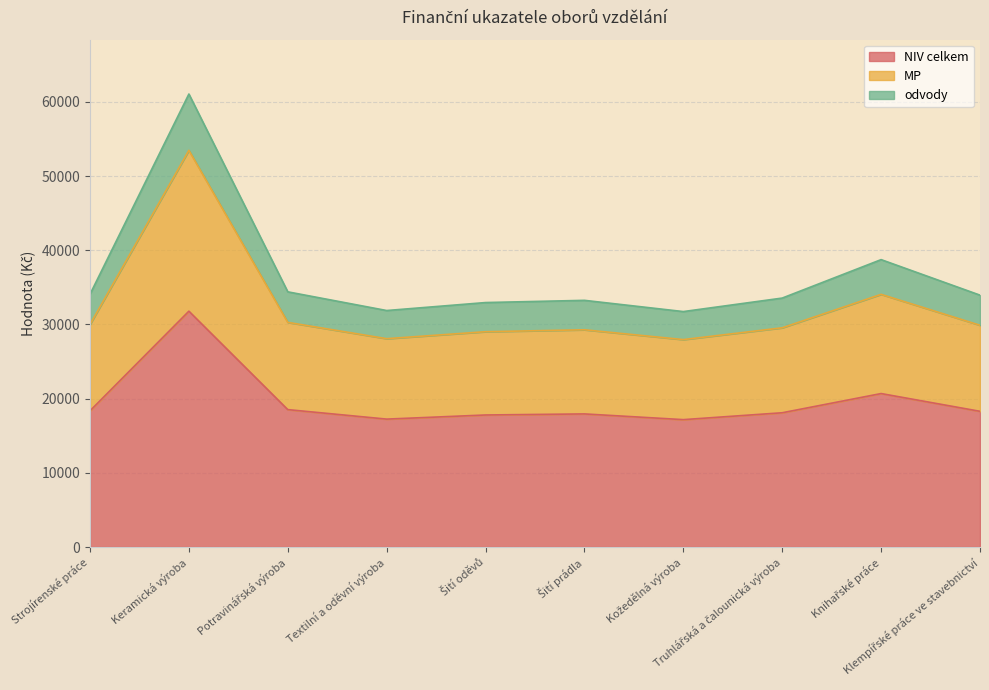

What is the label of the 9th point from the left?

Knihařské práce